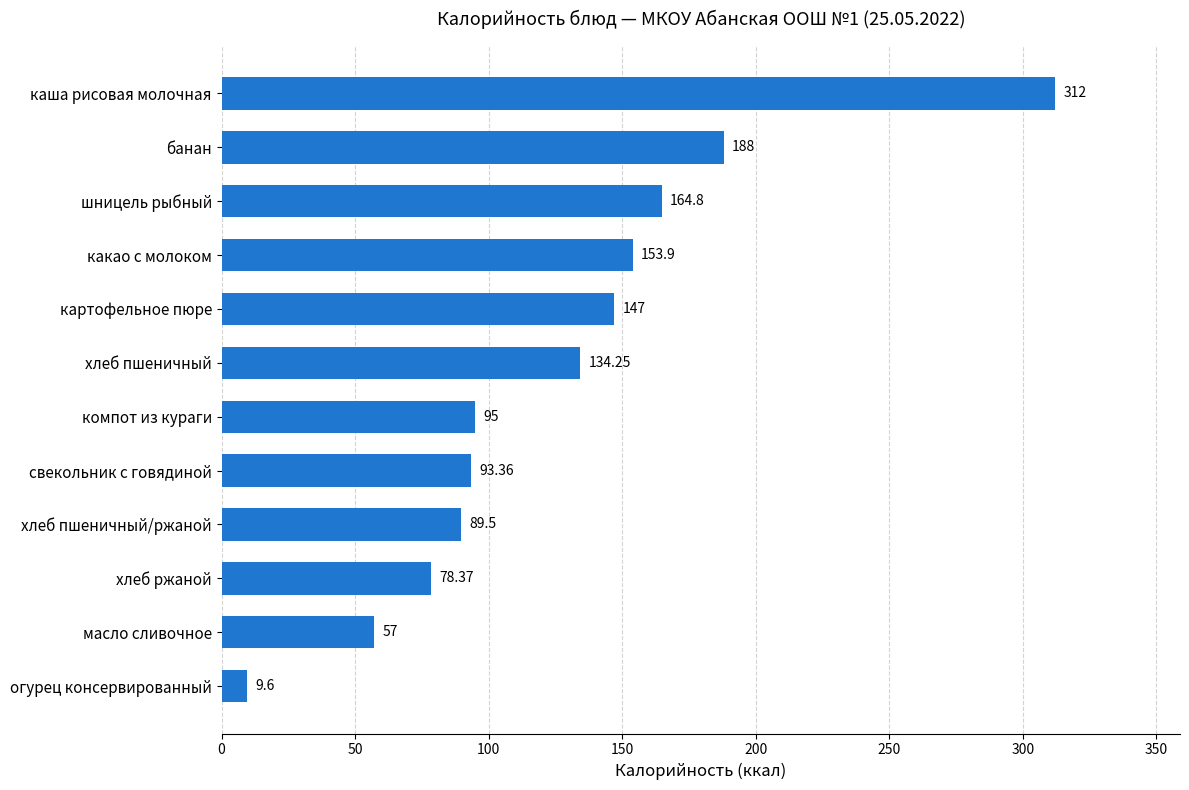

What is the average value?

126.9